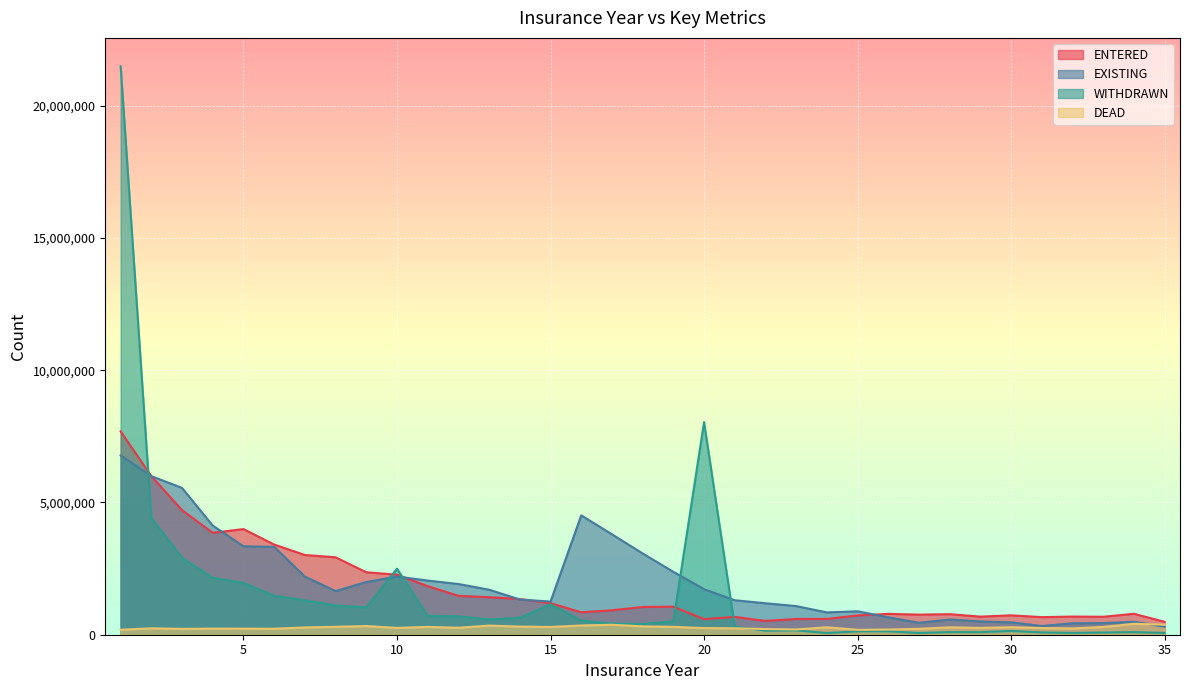

Which label corresponds to the smallest value in the chart?

24